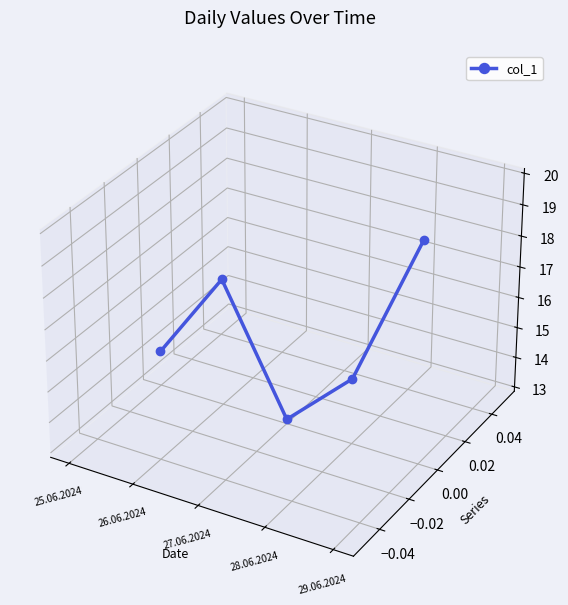

What is the label of the 4th point from the left?

28.06.2024